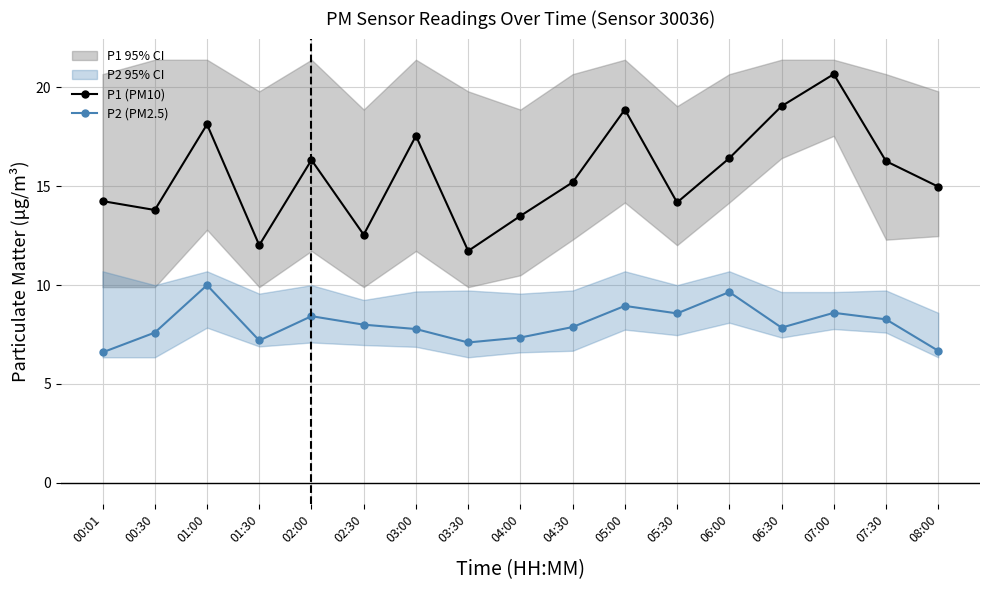

Which series has the largest range (max minus min)?

P1 (PM10)